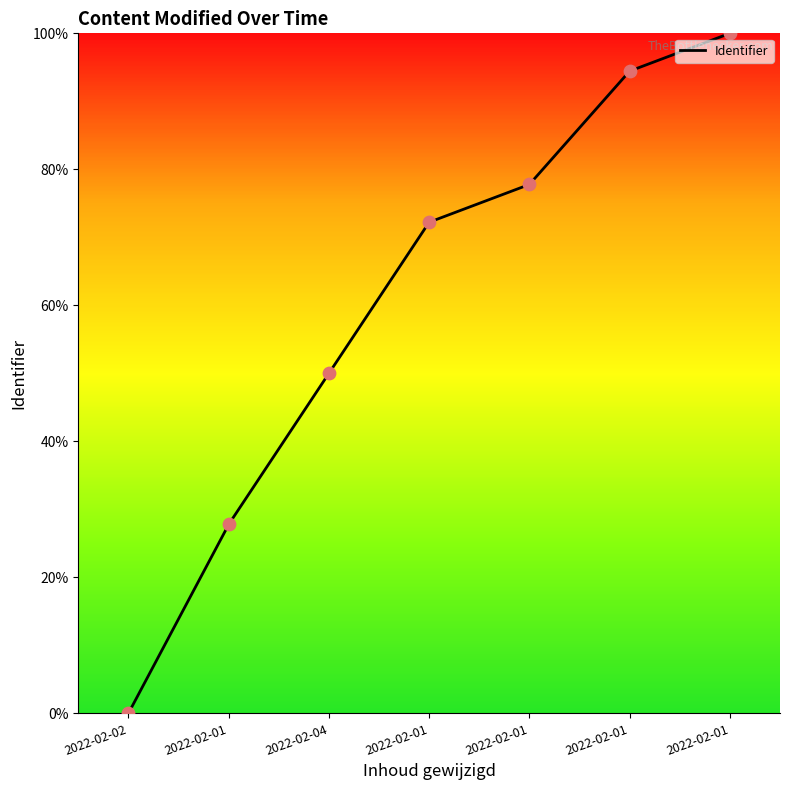

Which has a higher value, 2022-02-01 or 2022-02-04?

2022-02-01